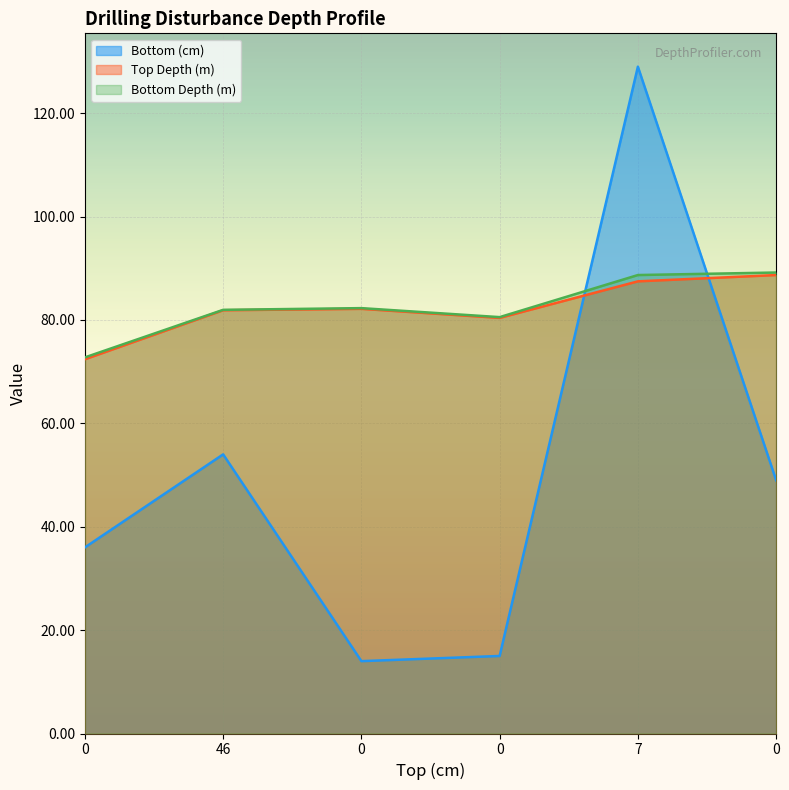

At which category does the chart reach its peak across all series?

7